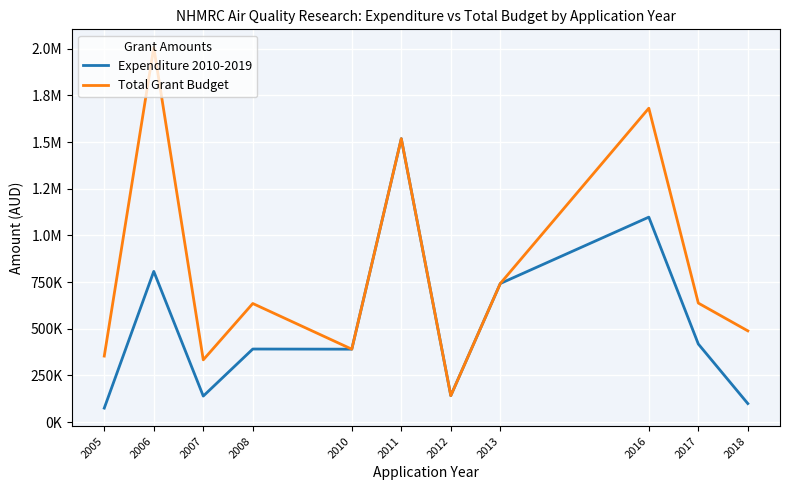

Which has a higher value, 2005 or 2007?

2007